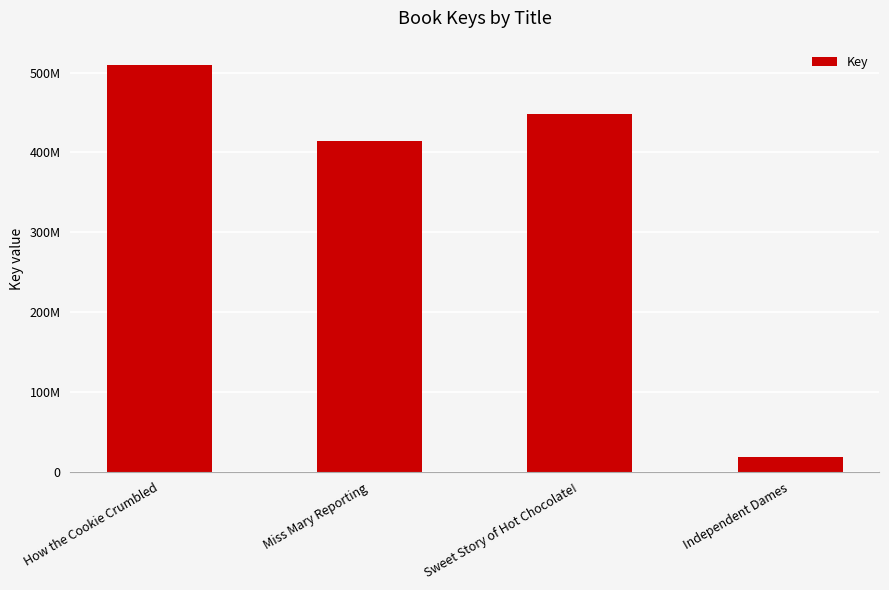

Is it true that the value at Sweet Story of Hot Chocolate! is 448246000?

True